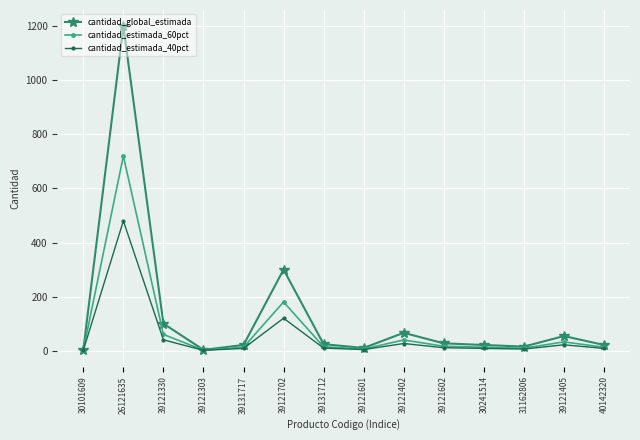

What is the value of the cantidad_global_estimada point at the 3rd from the left?

100.0